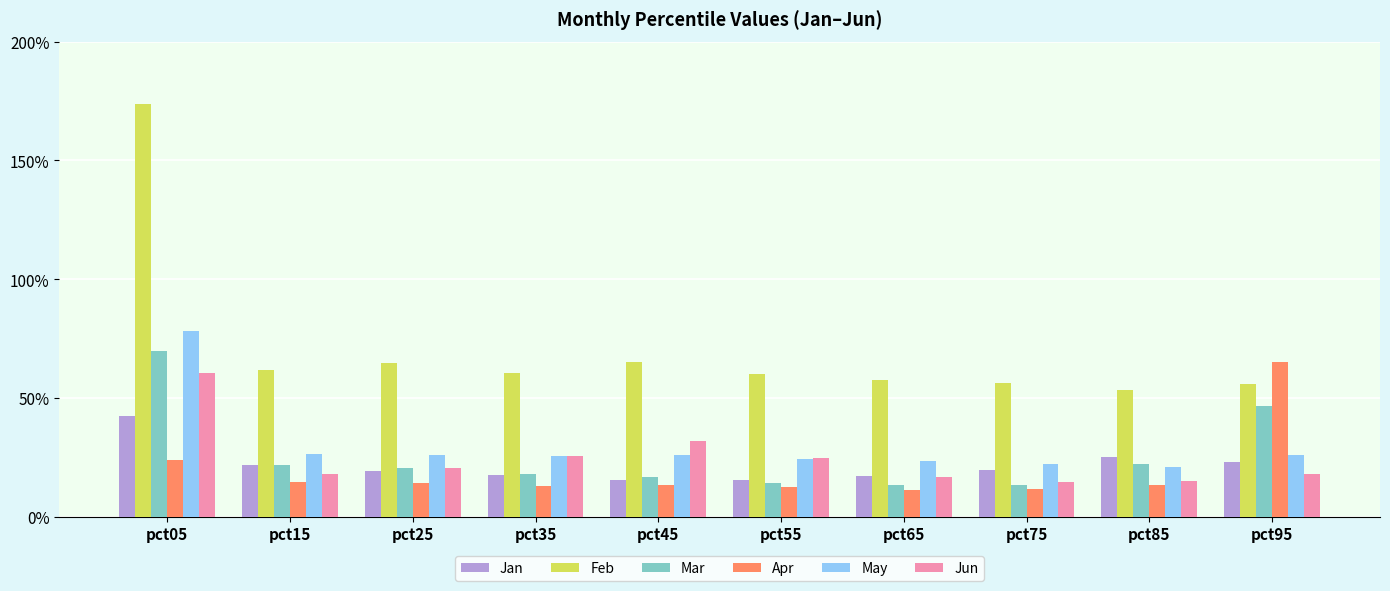

What is the difference between the highest and lowest values at pct05?

1.5